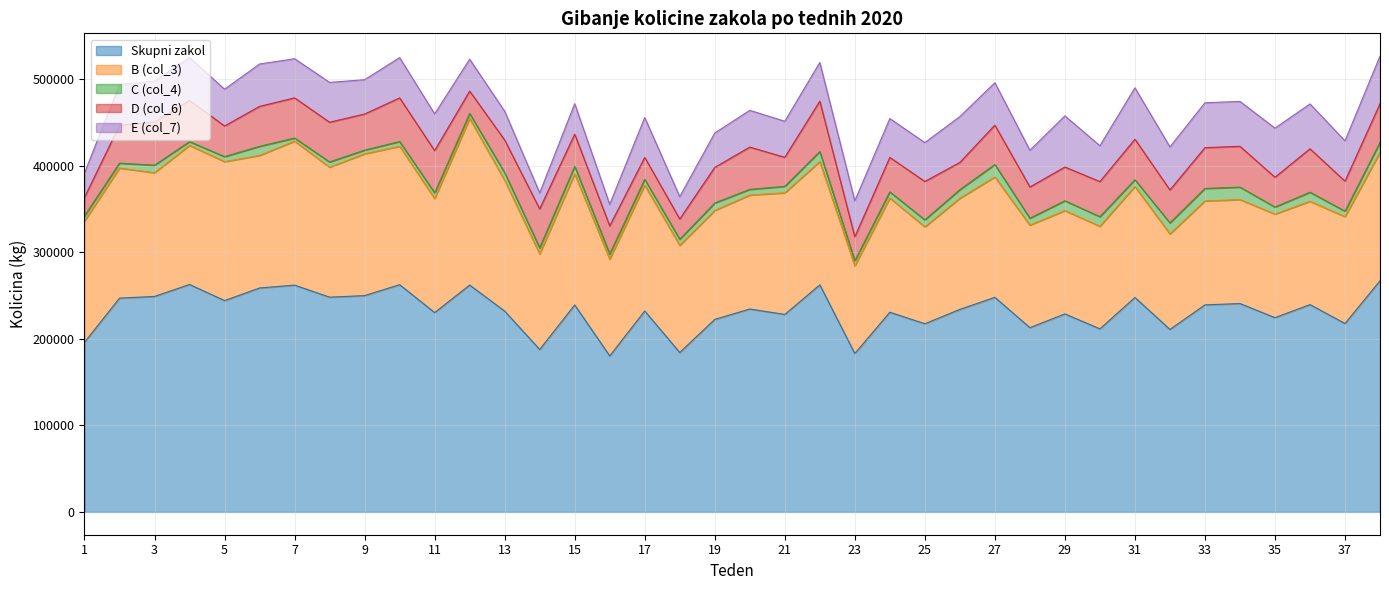

What is the greatest value displayed?

266956